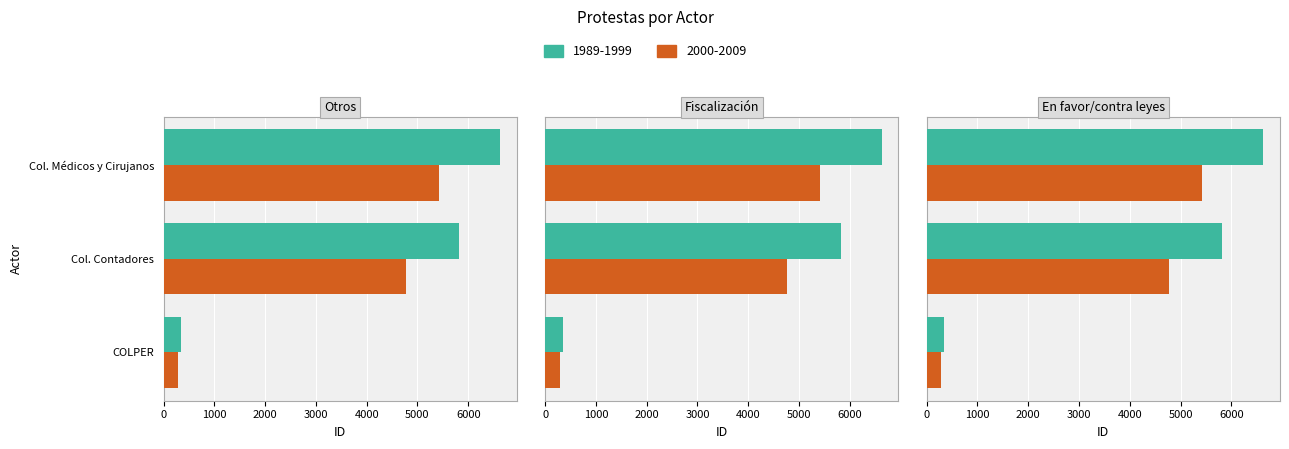

Are the bars grouped side by side (vs. stacked)?

No